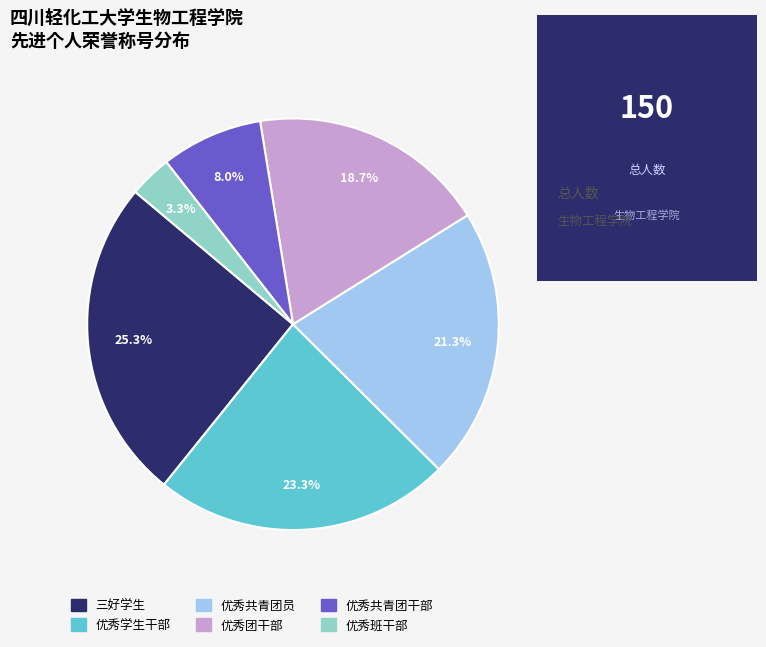

Is the sum of 三好学生 and 优秀班干部 greater than half?

No